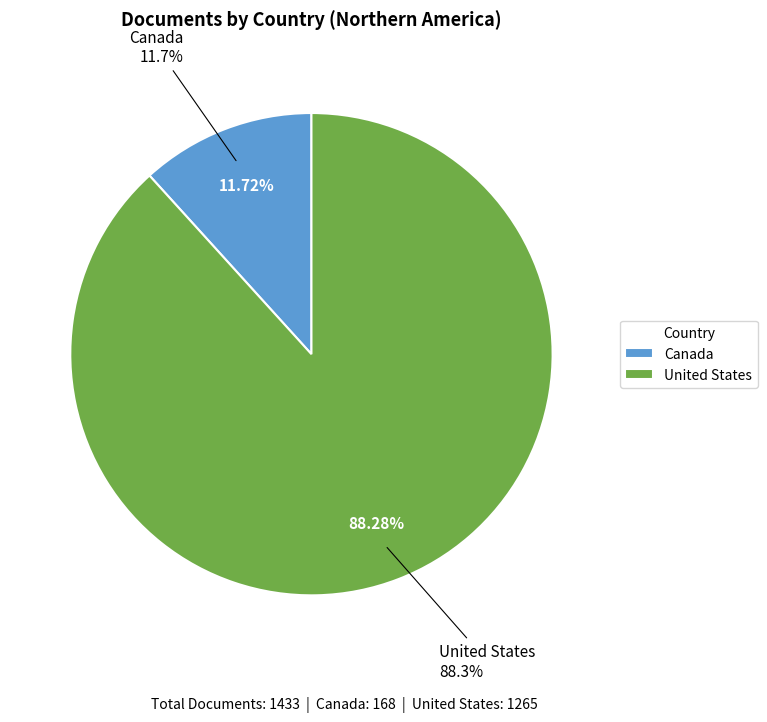

Do United States and Canada together represent more than half of the pie?

Yes